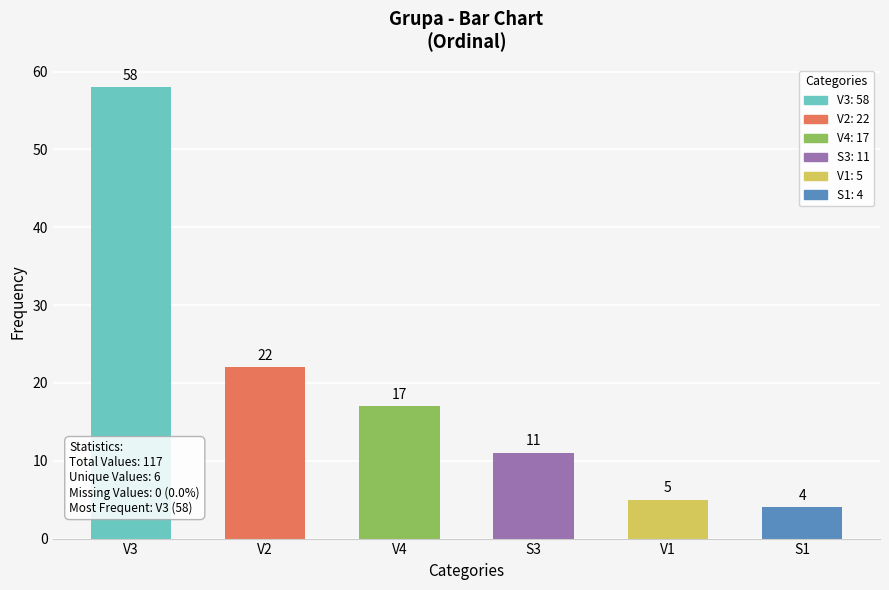

At which category does the chart reach its peak across all series?

V3